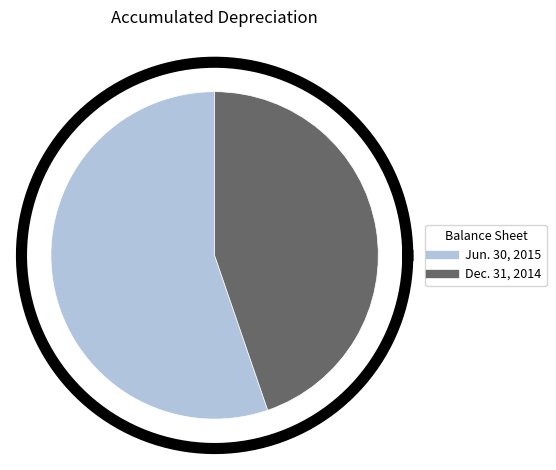

What is the majority slice?

Jun. 30, 2015